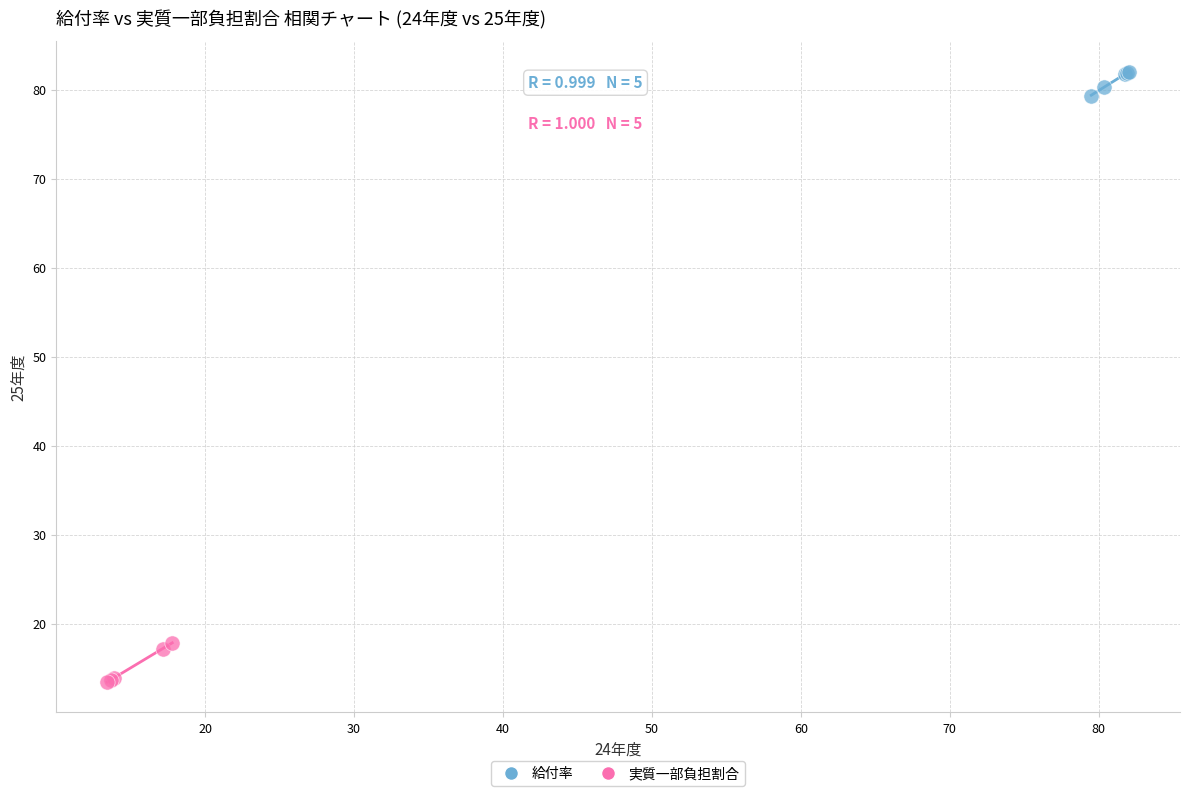

Which series reaches the maximum Y coordinate?

給付率